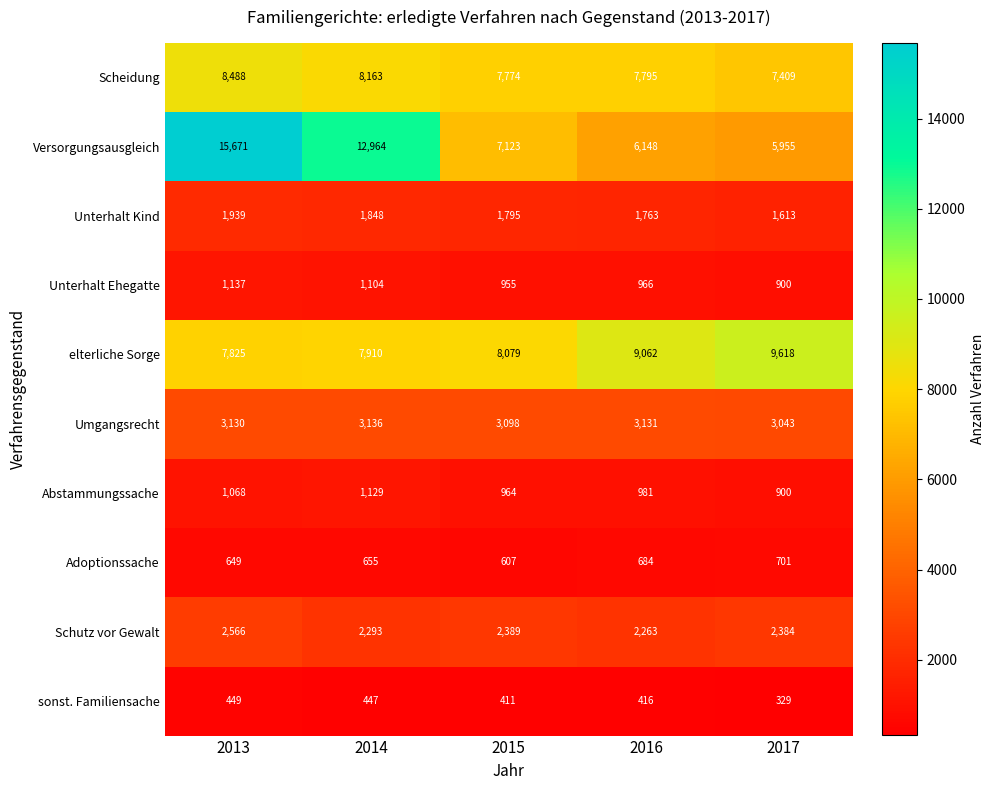

Between 2014 and 2015, which series saw the biggest shift?

Versorgungsausgleich